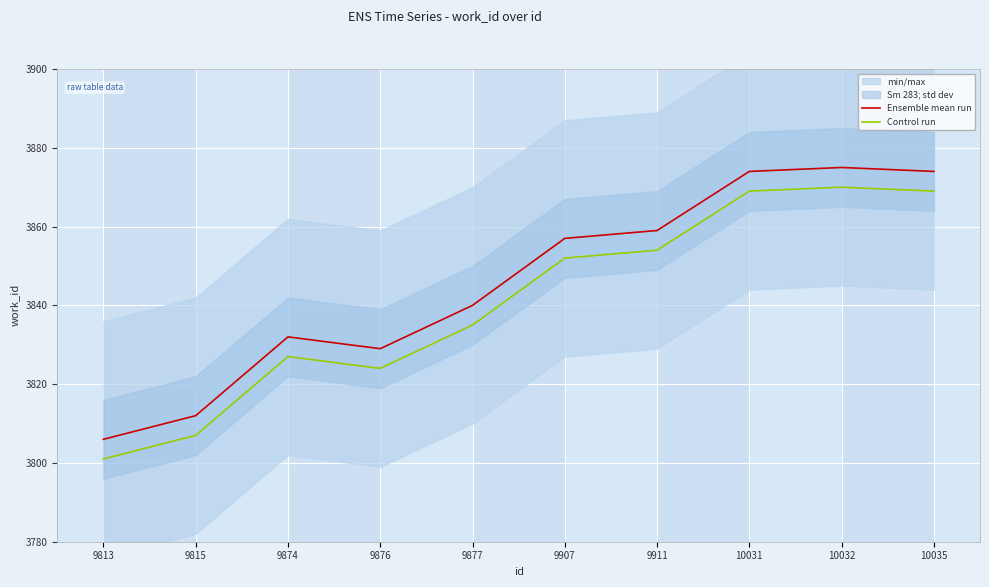

How many data points in Control run are less than 3852?

5